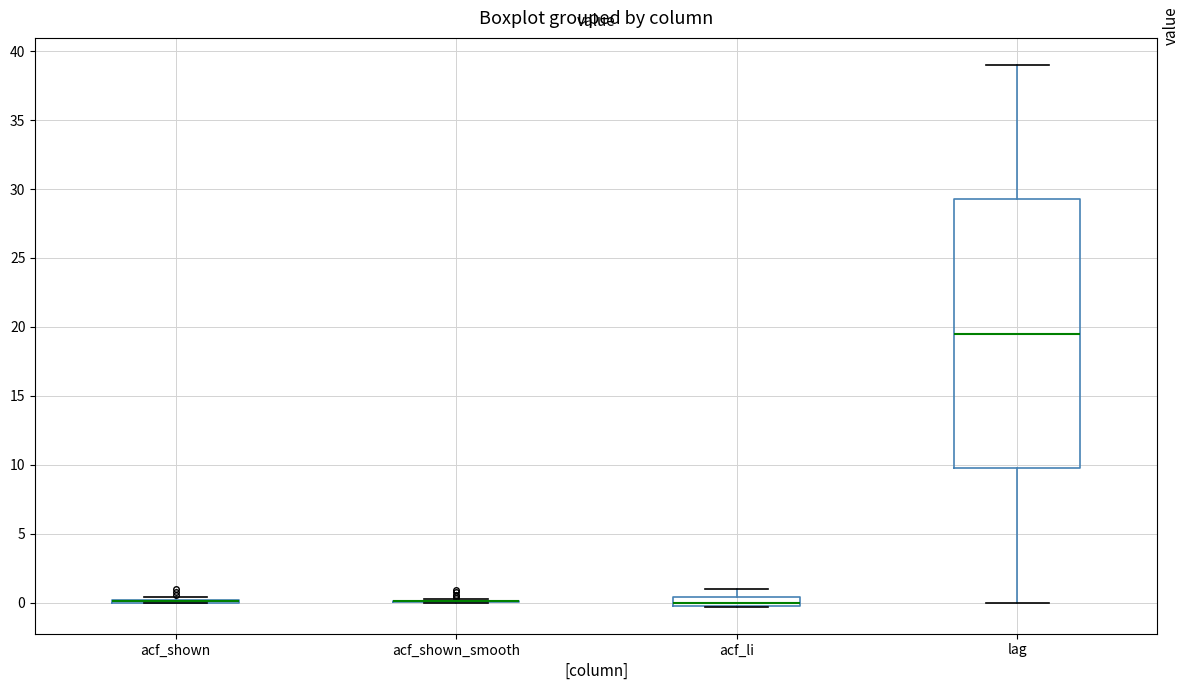

Which box is the tallest, from its lower edge to its upper edge?

lag